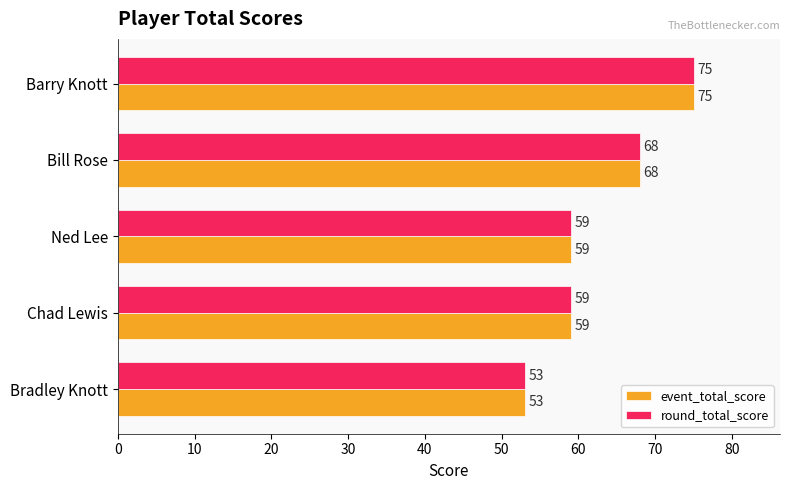

What is the sum of the event_total_score values at Ned Lee and Chad Lewis?

118